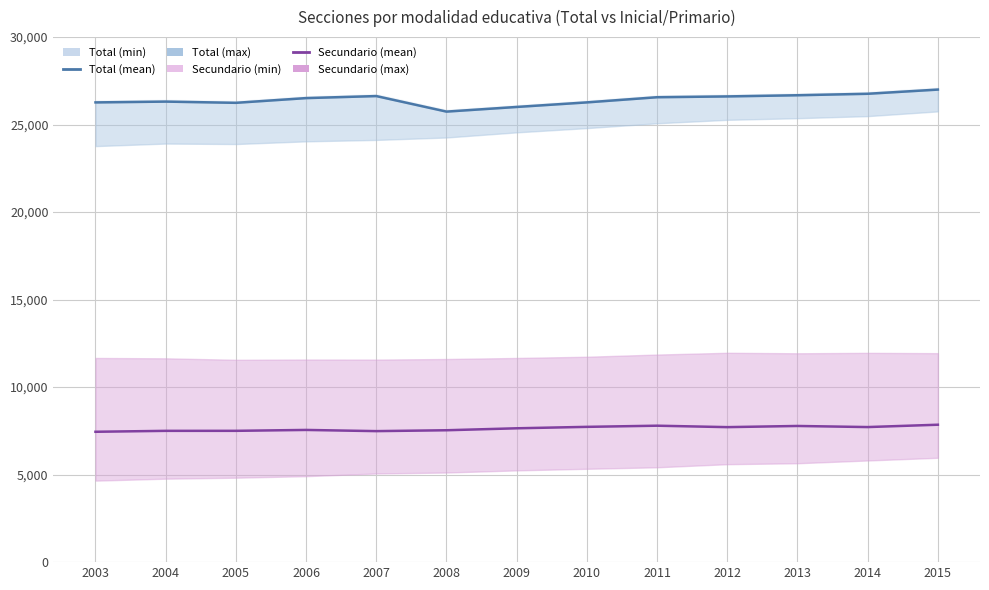

What is the value of the Inicial (mean) point at the 11th from the left?

7781